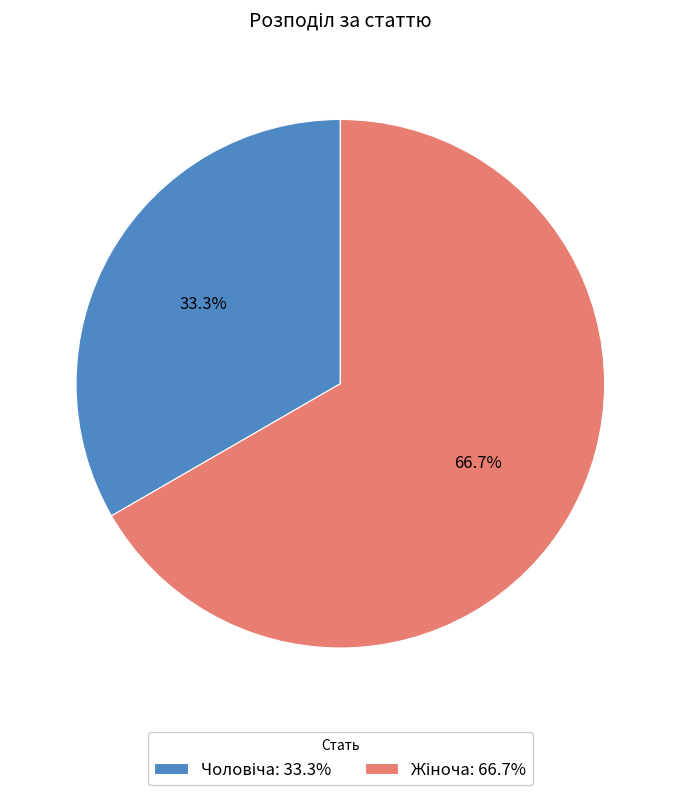

Which slice is the smallest?

Чоловіча